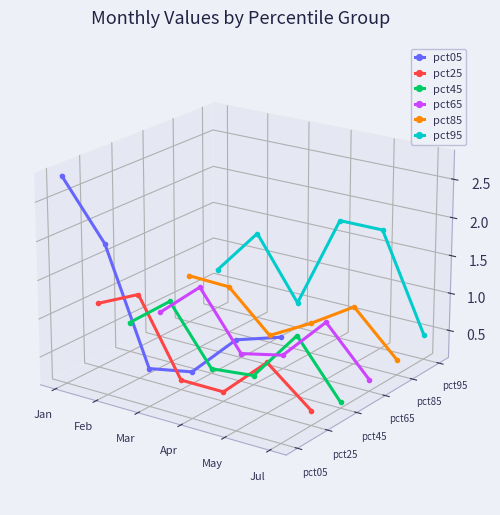

Which label corresponds to the smallest value in the chart?

Jul